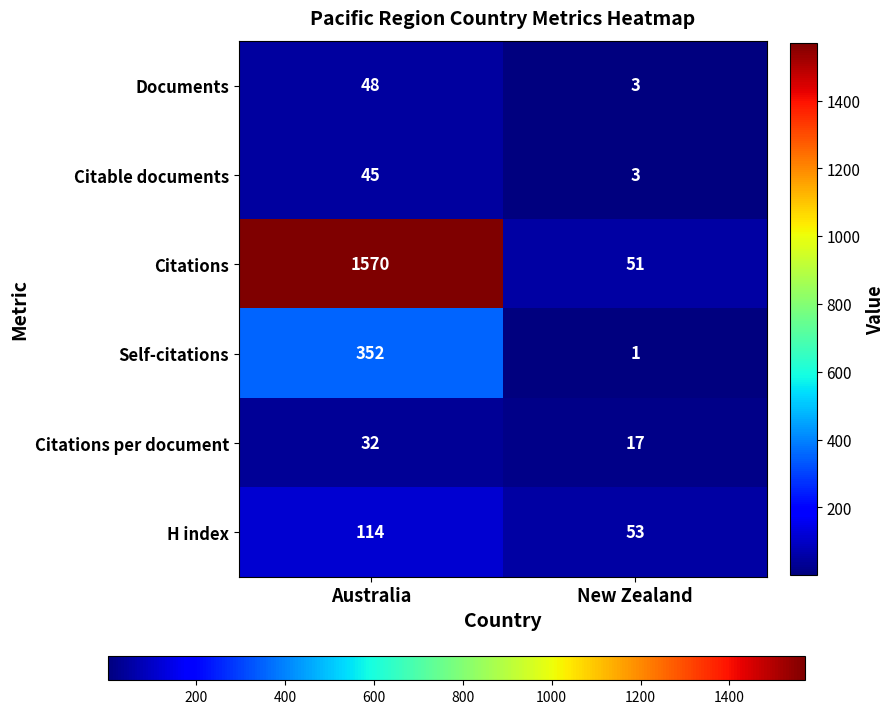

Reading right to left, transcribe all the data shown in this chart.

Documents: 3	48
Citable documents: 3	45
Citations: 51	1570
Self-citations: 1	352
Citations per document: 17	32
H index: 53	114